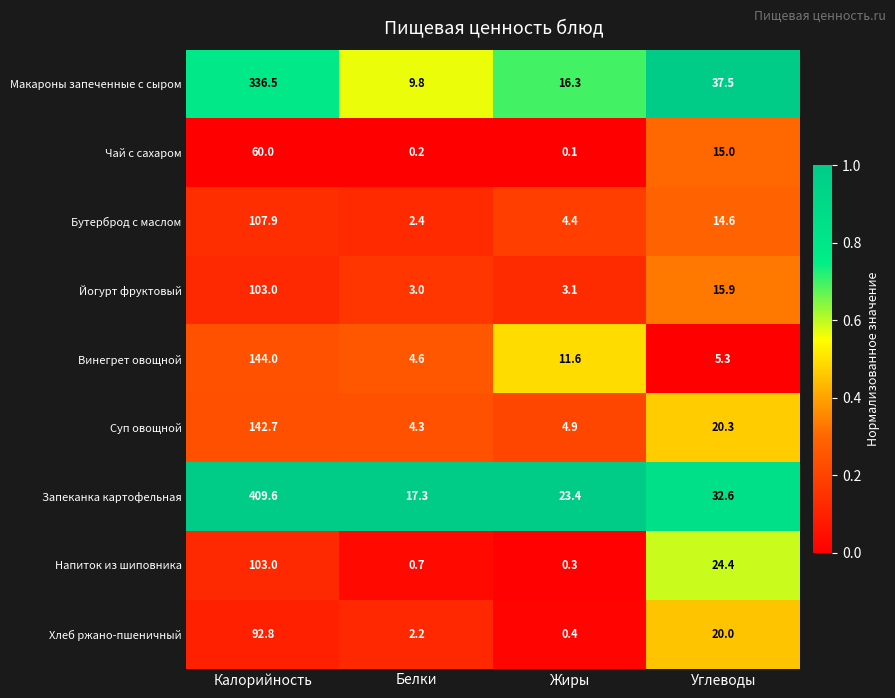

At which label does Напиток из шиповника first exceed 24?

Калорийность